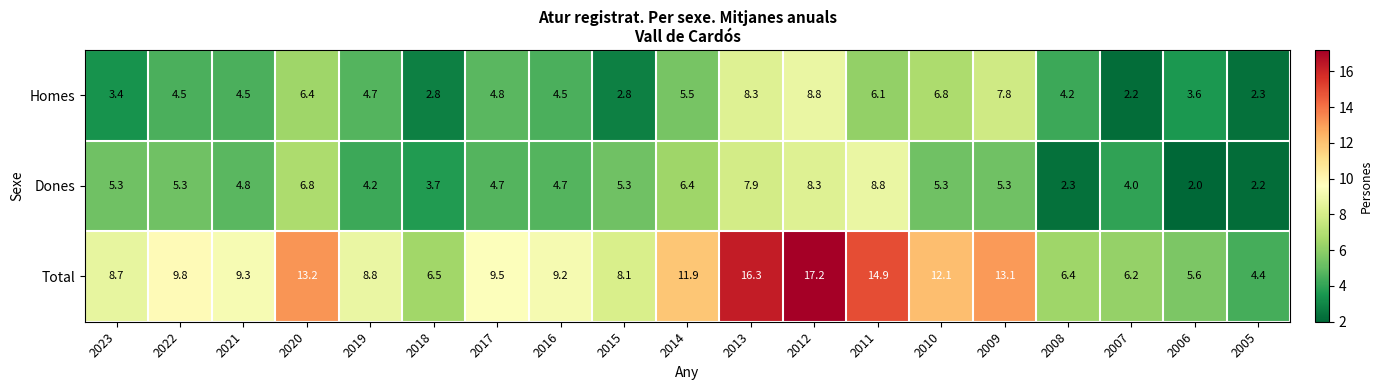

List the labels in order of Total value, largest first.

2012, 2013, 2011, 2020, 2009, 2010, 2014, 2022, 2017, 2021, 2016, 2019, 2023, 2015, 2018, 2008, 2007, 2006, 2005